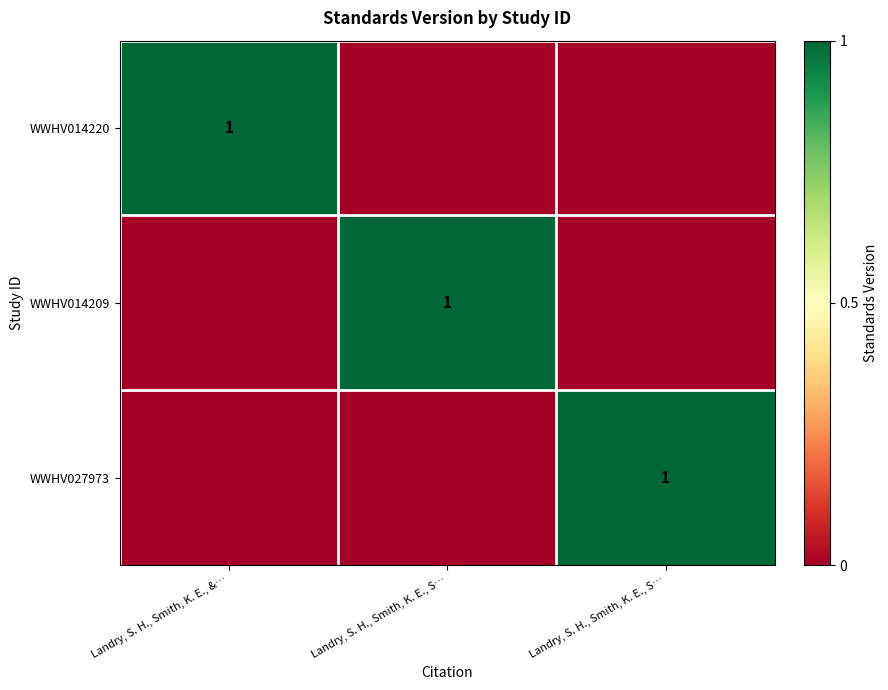

What is the total value across all series at Landry, S. H., Smith, K. E., &…?

1